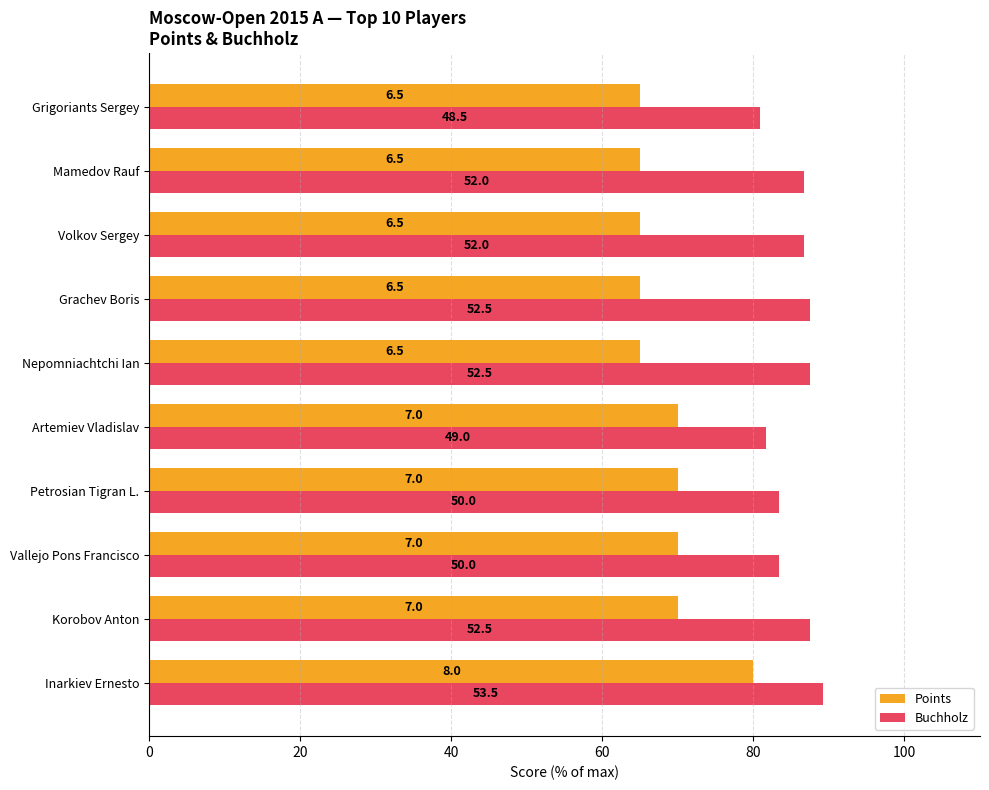

What are all the series names shown in the legend?

Points, Buchholz